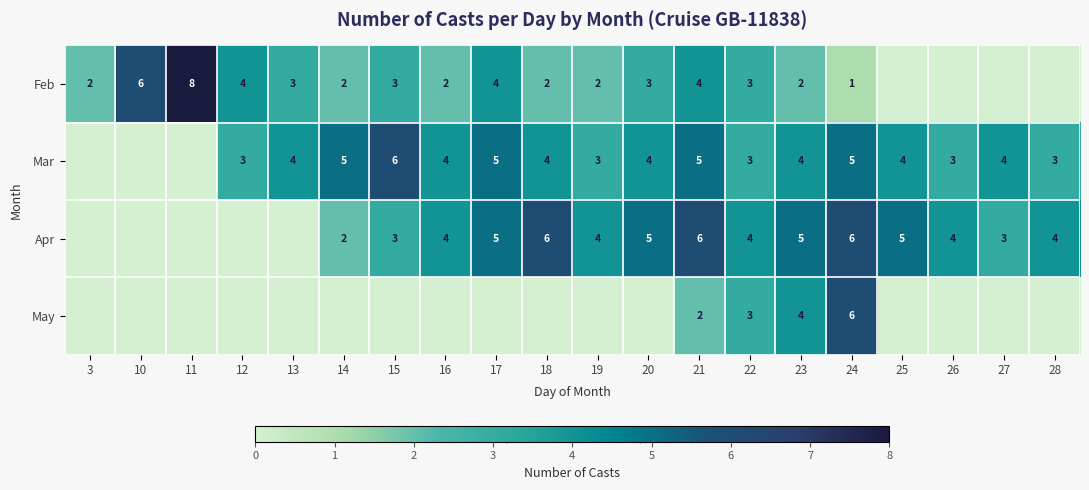

What is the spread (max minus min) of values at 18?

6